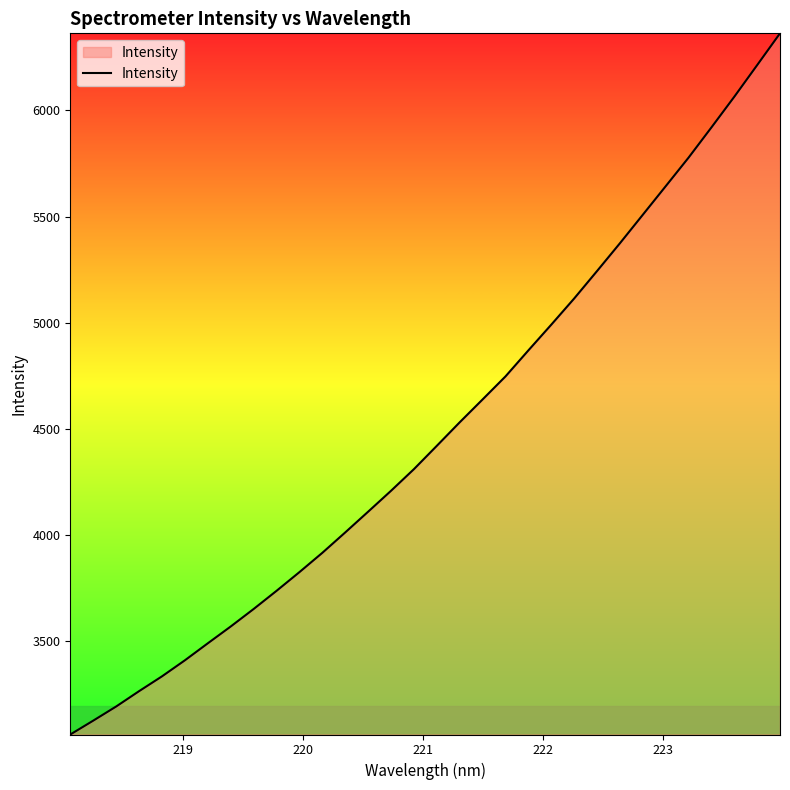

What is the smallest value displayed?

3060.8